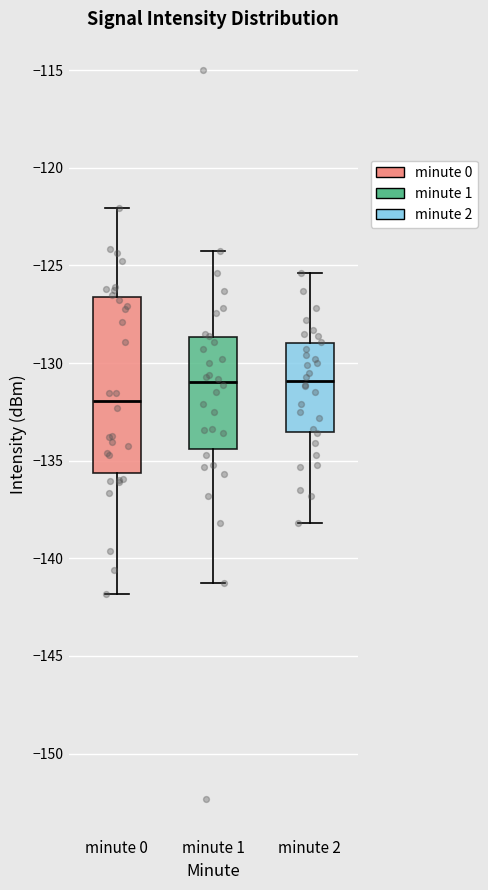

Which box's median line is the lowest?

minute 0